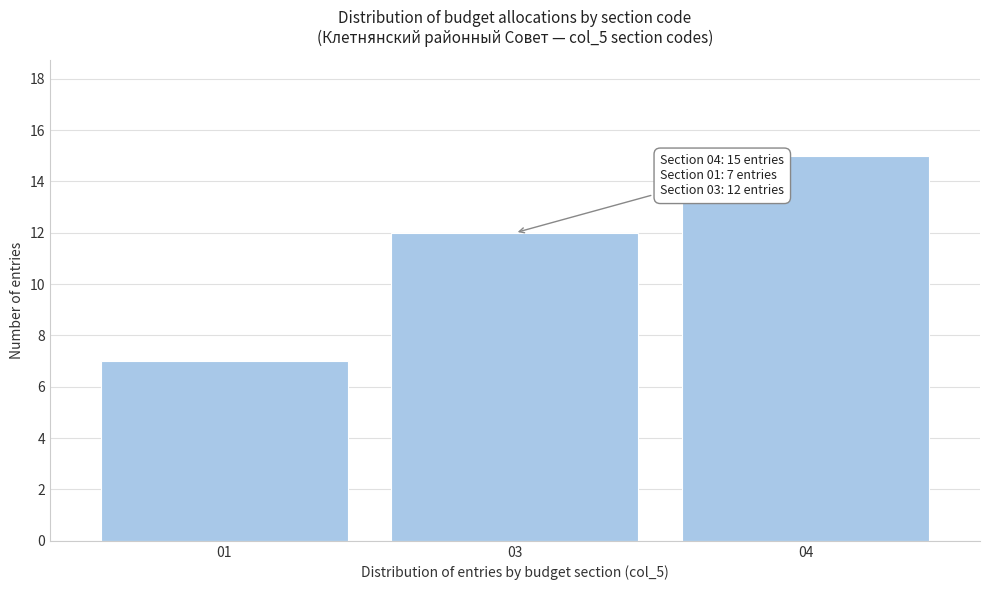

Reading left to right, transcribe all the data shown in this chart.

7	12	15